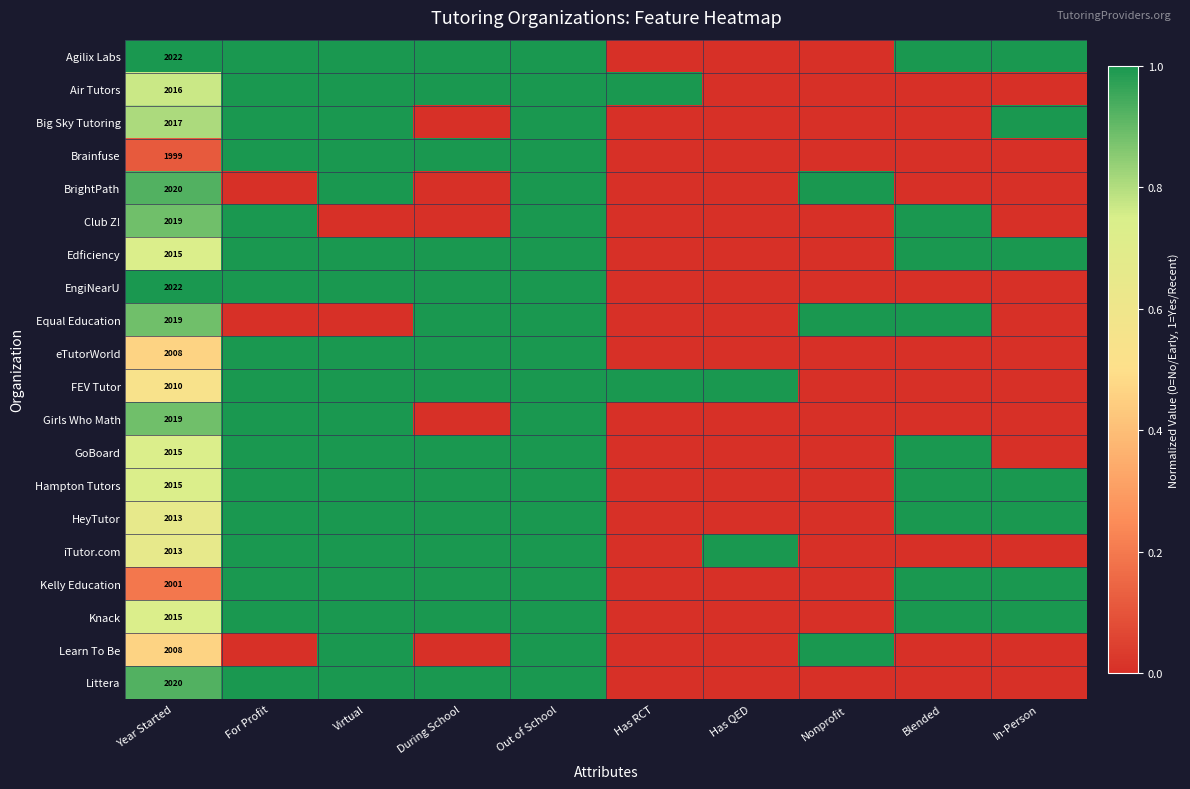

True or false: GoBoard has a value of 1.0 at Year Started.

False